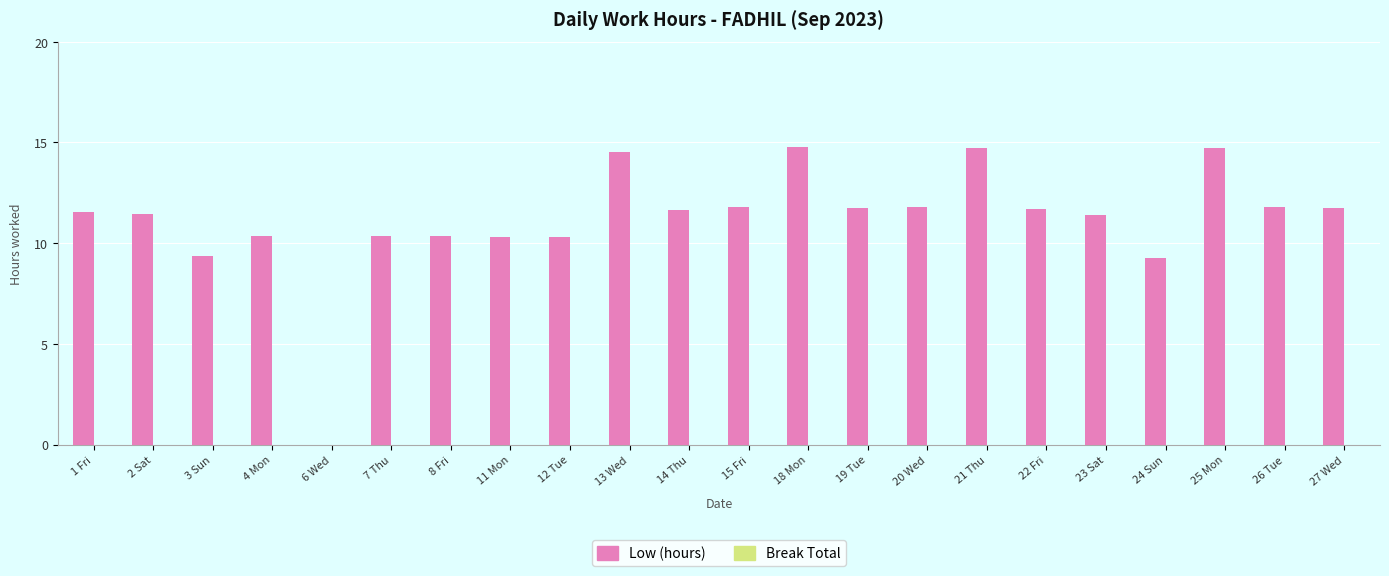

The value at 20 Wed is 4.2. True or false?

False